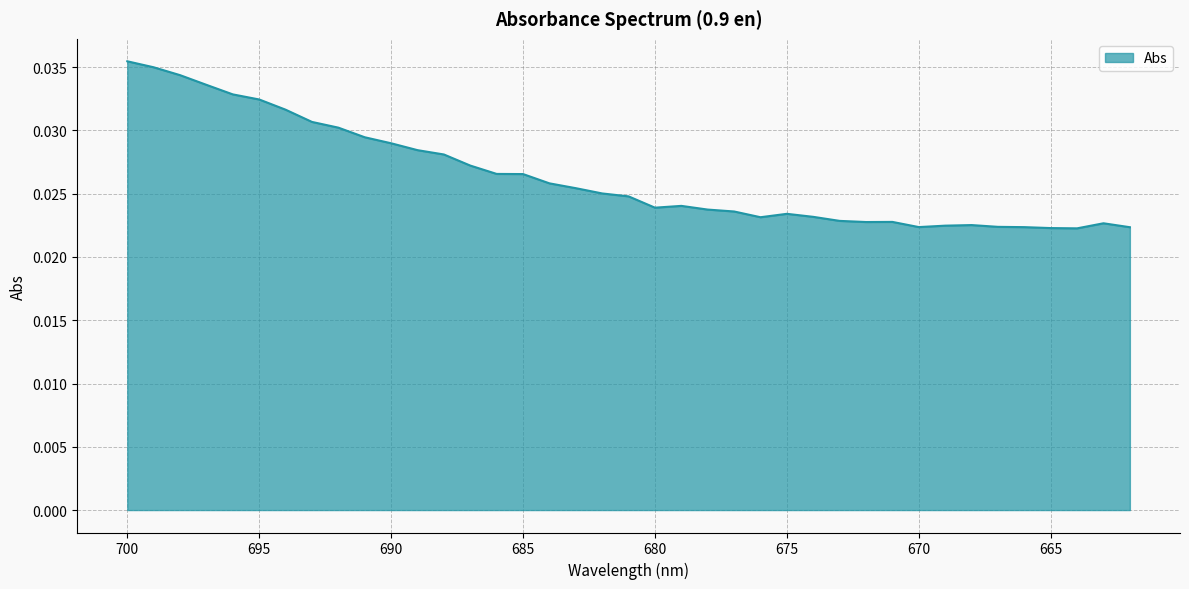

Which label corresponds to the largest value in the chart?

700